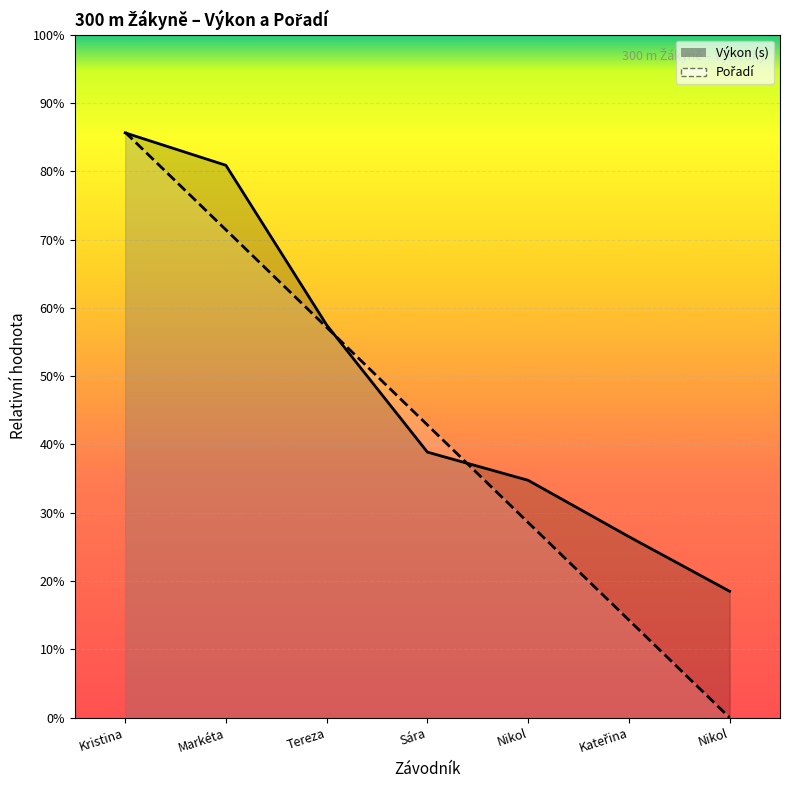

What are all the series names shown in the legend?

Pořadí, Výkon